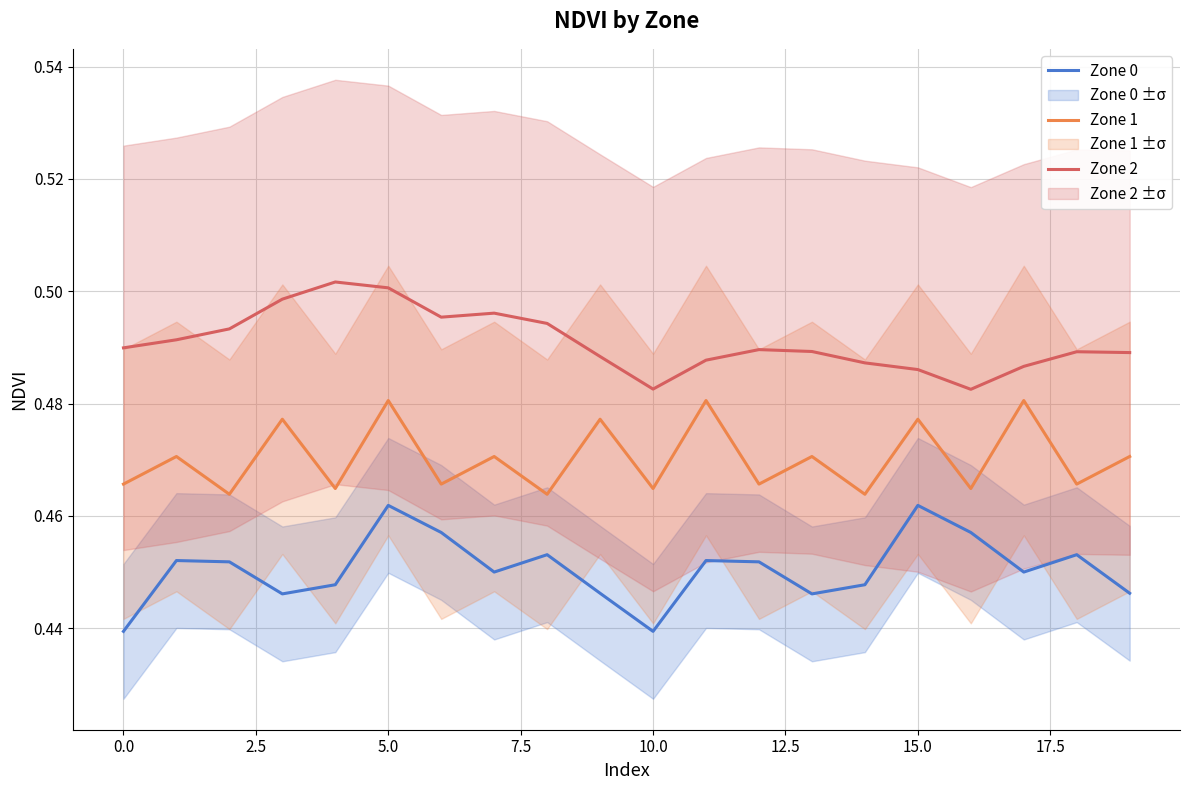

Is it true that Zone 2 equals 0.2 at 19?

False